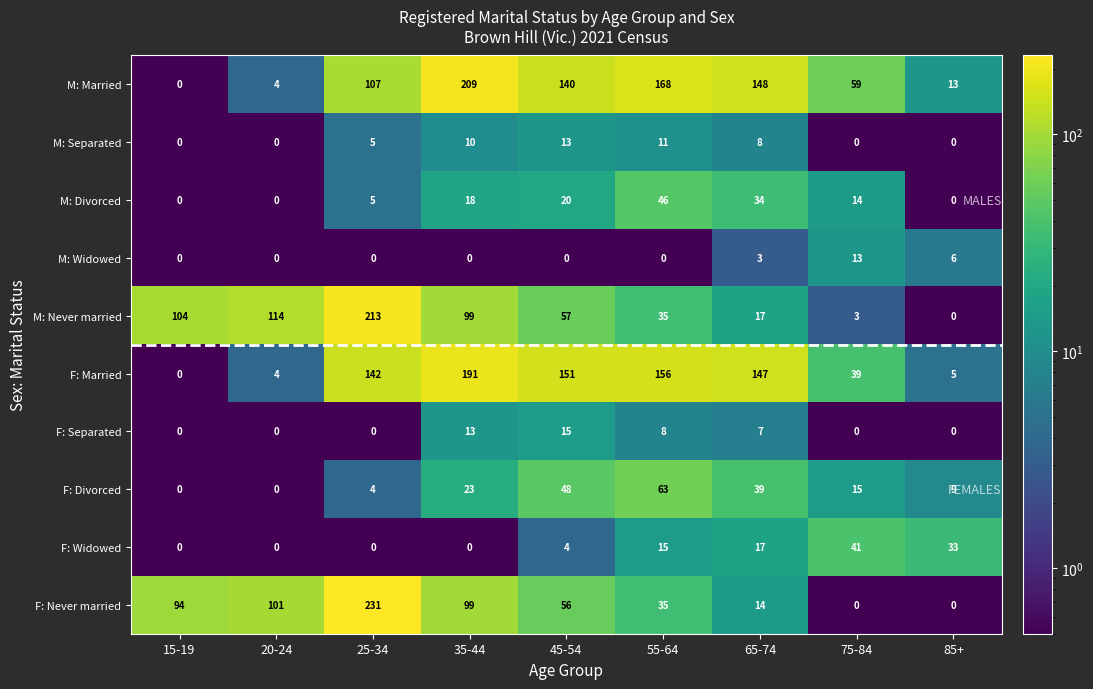

Read the F: Divorced value at 65-74, to the nearest 5.

40